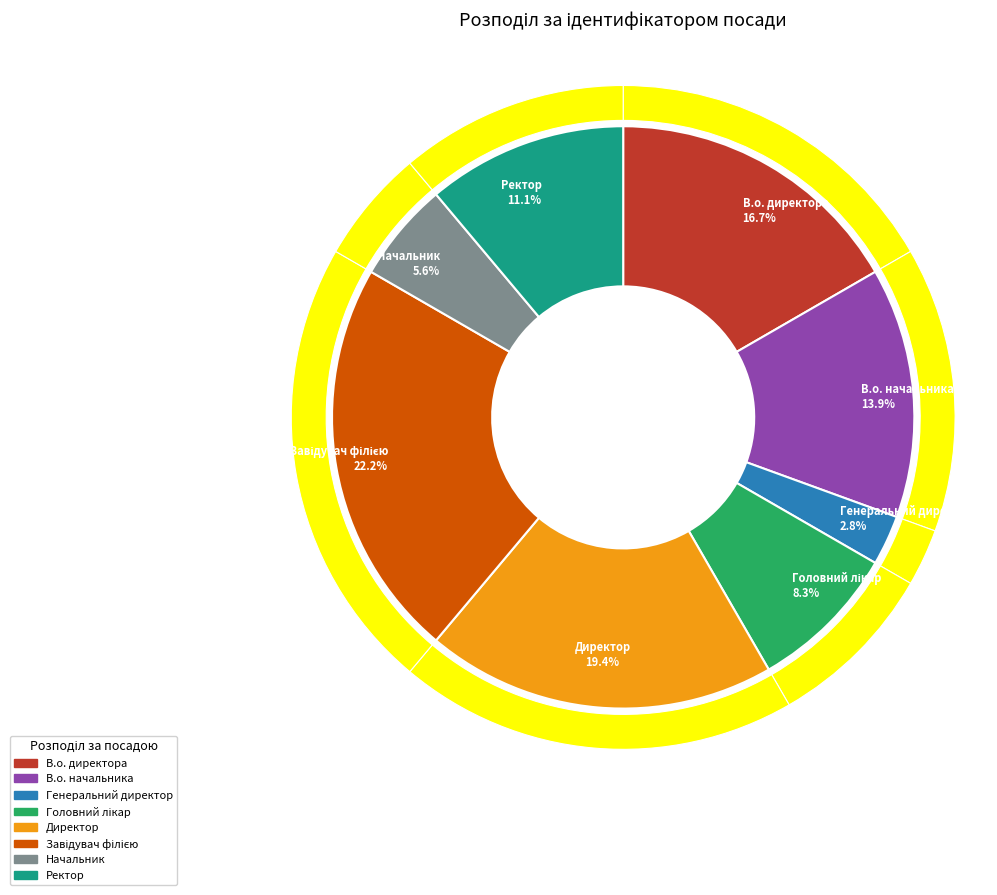

Does В.о. начальника account for over 50% of the chart?

No